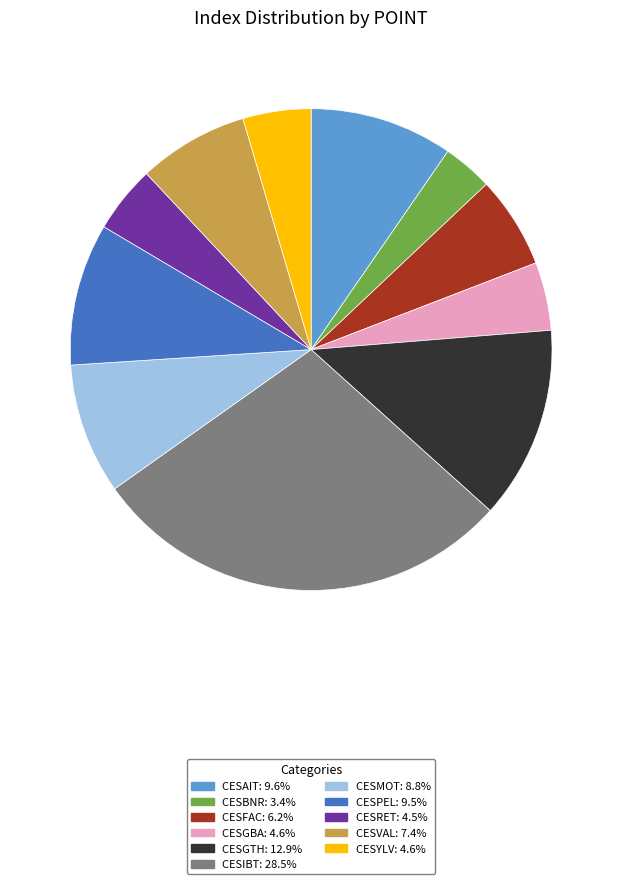

Approximately how many times larger is the value at CESAIT: 9.6% compared to CESMOT: 8.8%?

1.1